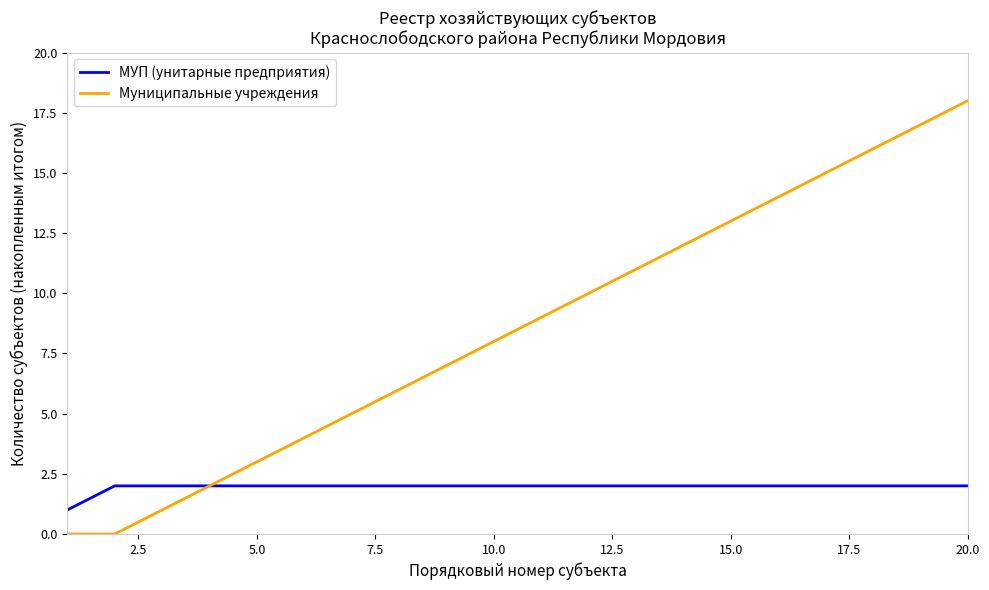

Does the chart have visible grid lines?

No